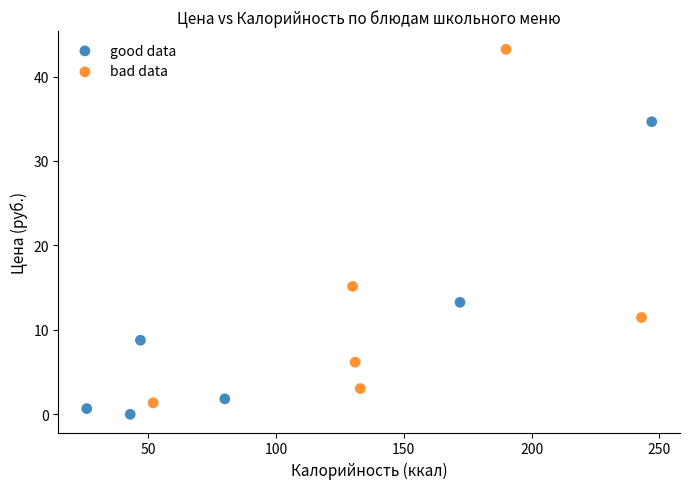

Which series reaches the maximum Y coordinate?

bad data